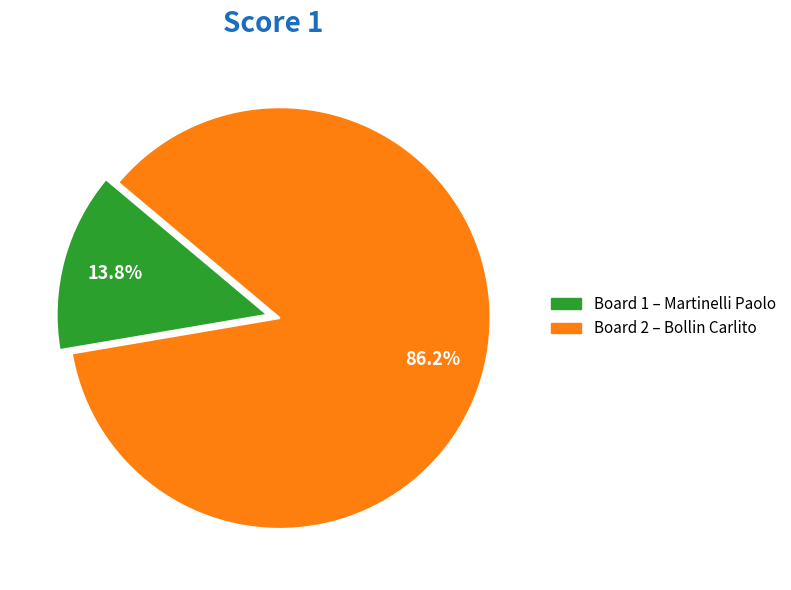

Which category has the smallest portion of the pie?

1